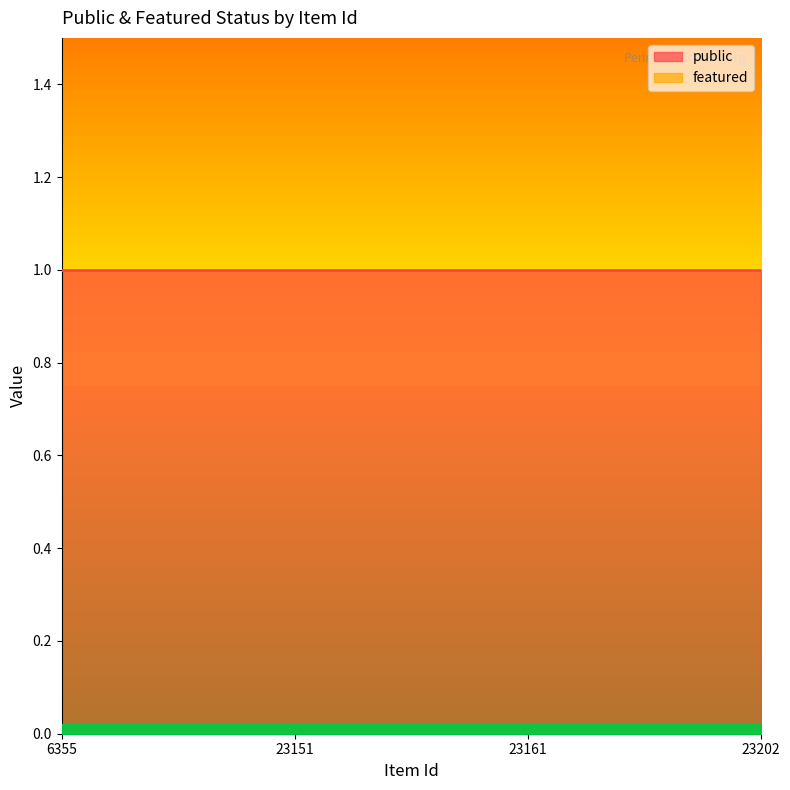

Reading right to left, list all the values displayed in this chart.

public: 1	1	1	1
featured: 0	0	0	0